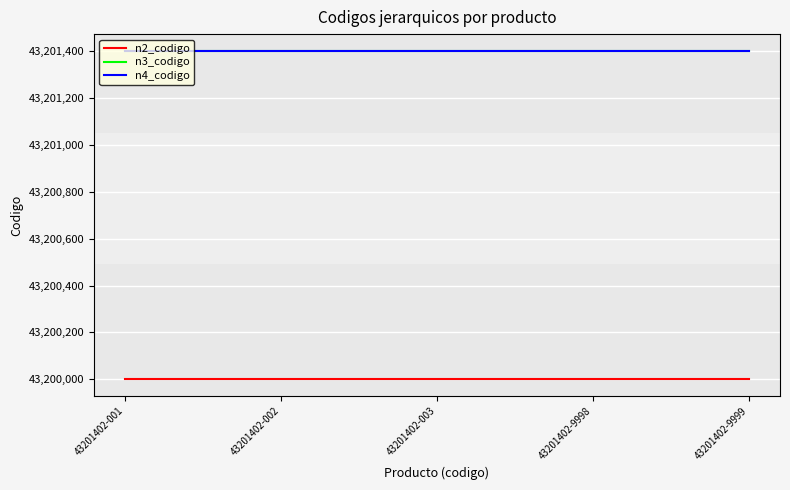

True or false: n4_codigo and n2_codigo intersect in this chart.

False